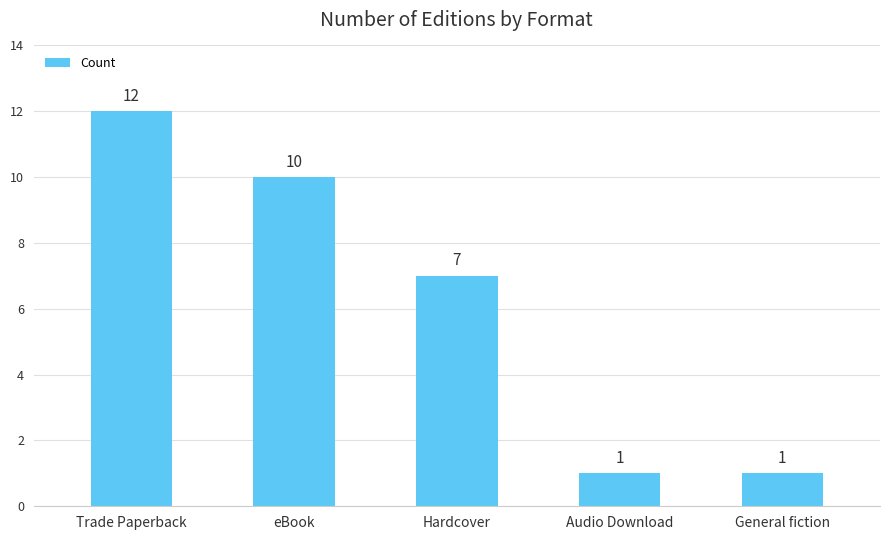

Reading left to right, list all the values displayed in this chart.

12	10	7	1	1